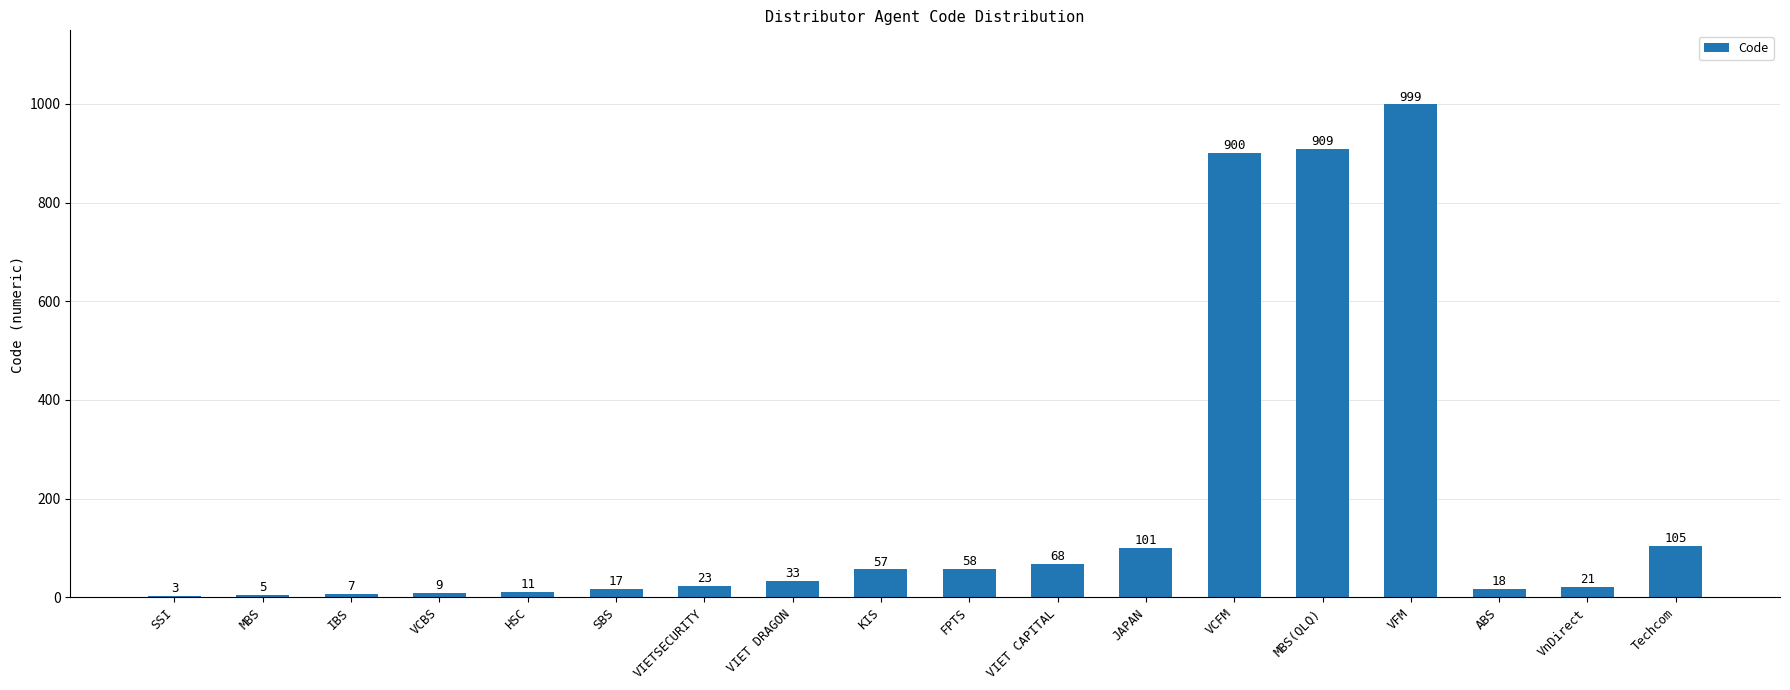

The chart shows a value of 18 at ABS. True or false?

True